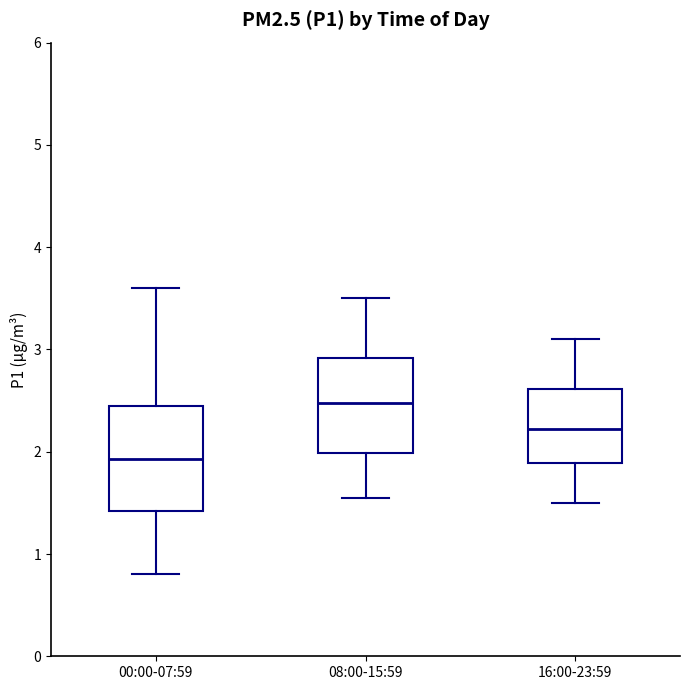

Reading left to right, read every box against the y-axis: the position of its median line, the range the box covers, and the ends of its whiskers. The values are not printed on the chart, so give them approximately, as read against the axis.

00:00-07:59: median 1.9, box 1.4 to 2.4, whiskers 0.8 to 3.6
08:00-15:59: median 2.5, box 2.0 to 2.9, whiskers 1.6 to 3.5
16:00-23:59: median 2.2, box 1.9 to 2.6, whiskers 1.5 to 3.1